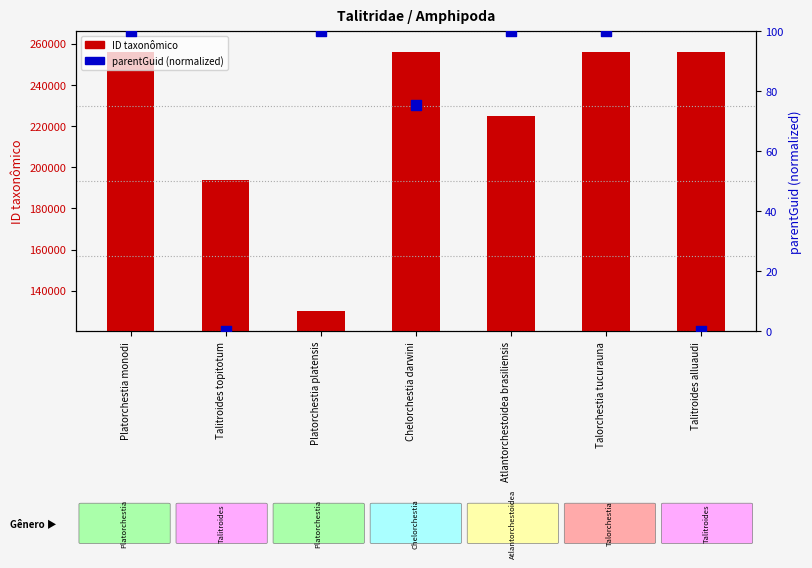

What are all the series names shown in the legend?

ID taxonômico, parentGuid (normalized)